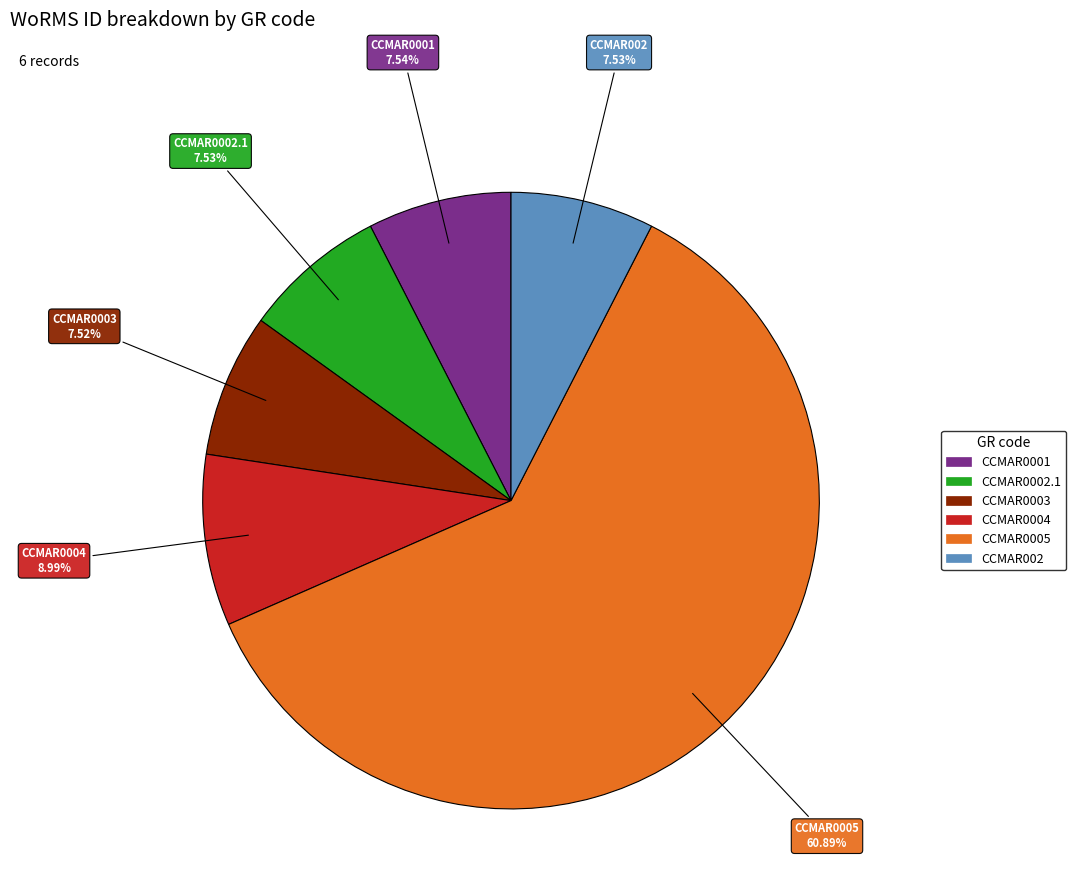

Between CCMAR002 and CCMAR0005, which is larger?

CCMAR0005